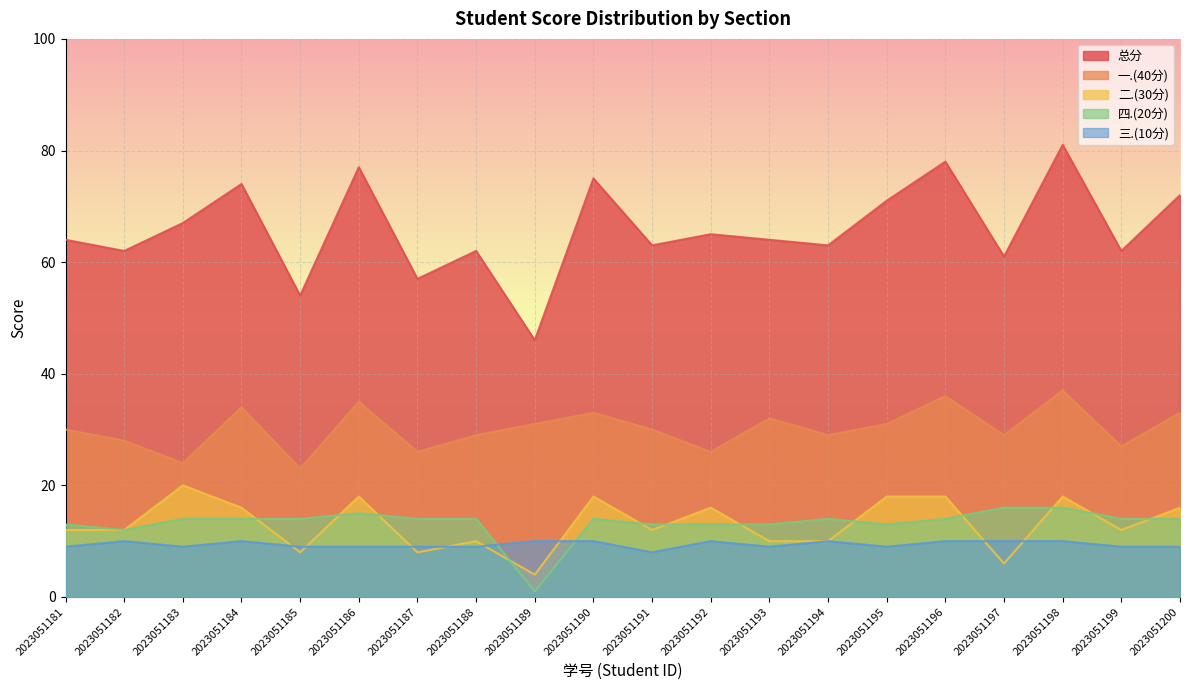

What value does the 四.(20分) series have at 2023051198, to the nearest 10?

20